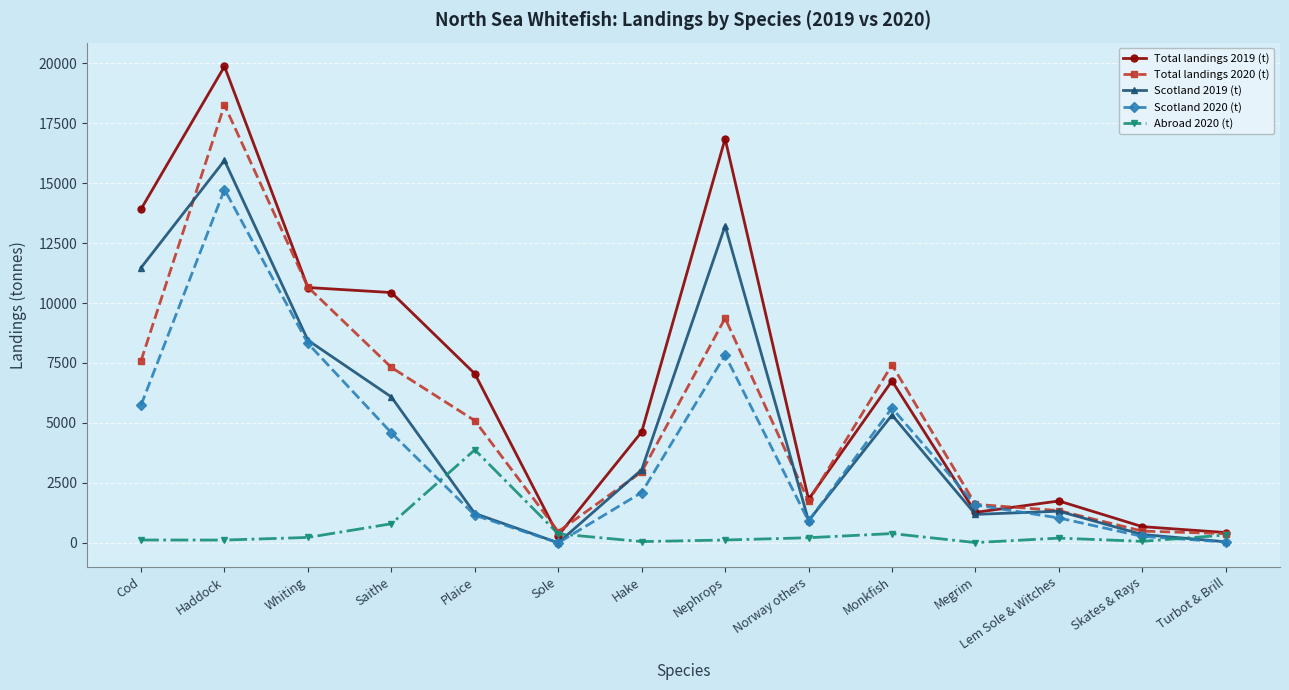

What is the difference between the maximum and minimum values in the Scotland 2020 (t) series?

14735.7